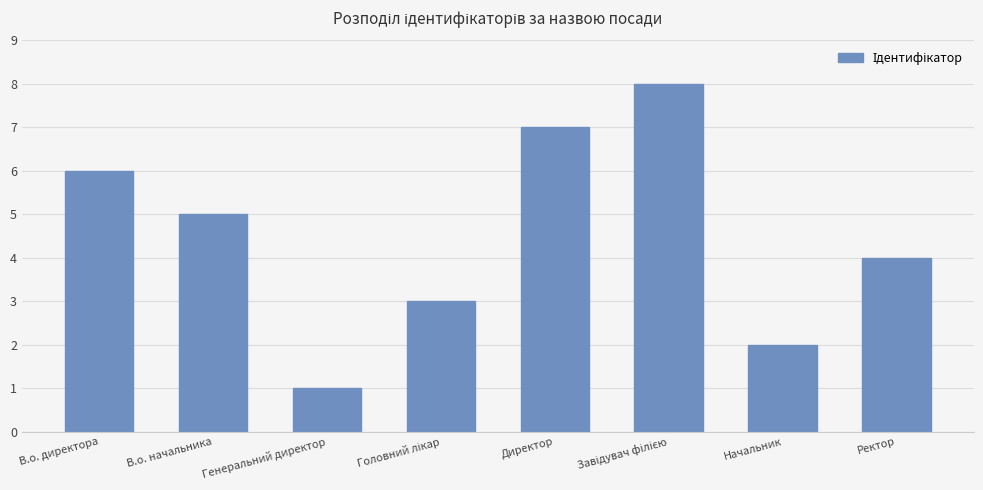

Are the bars horizontal?

No